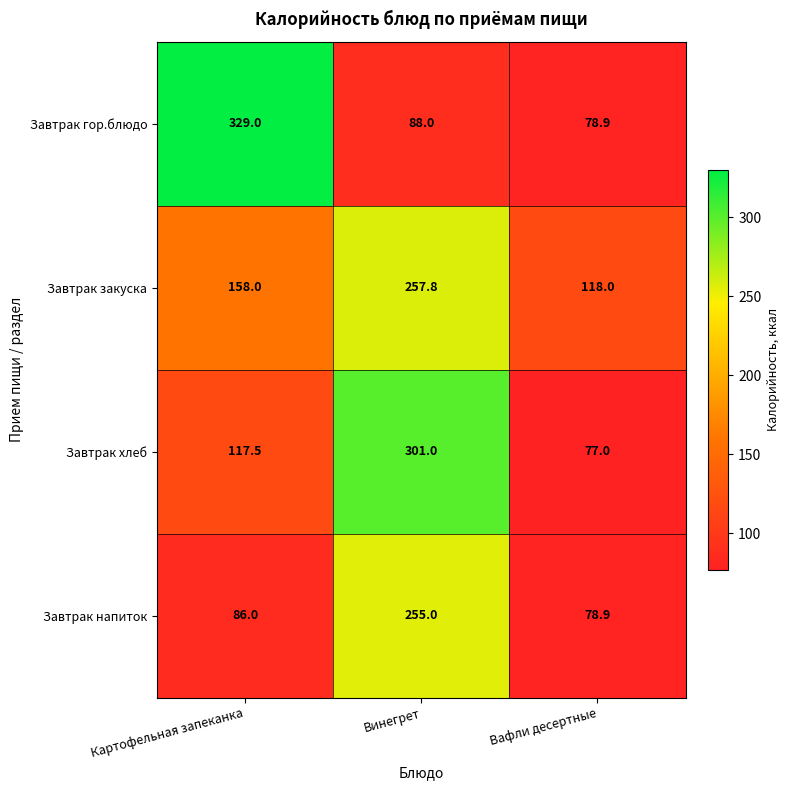

Count the number of data series in this chart.

4